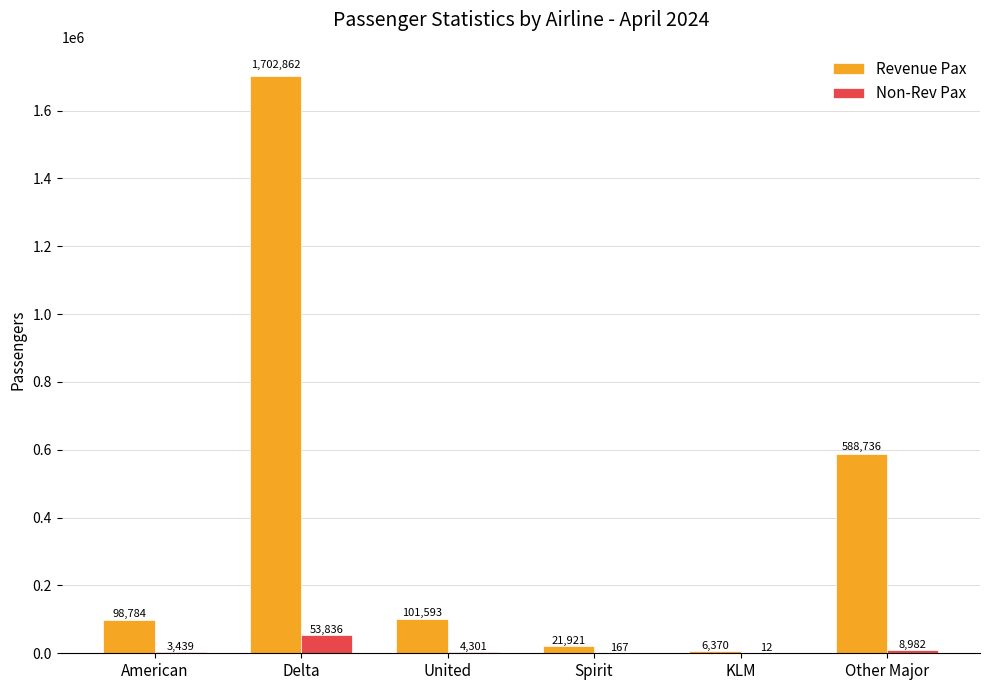

What is the sum of the Revenue Pax values at American and Other Major?

687520